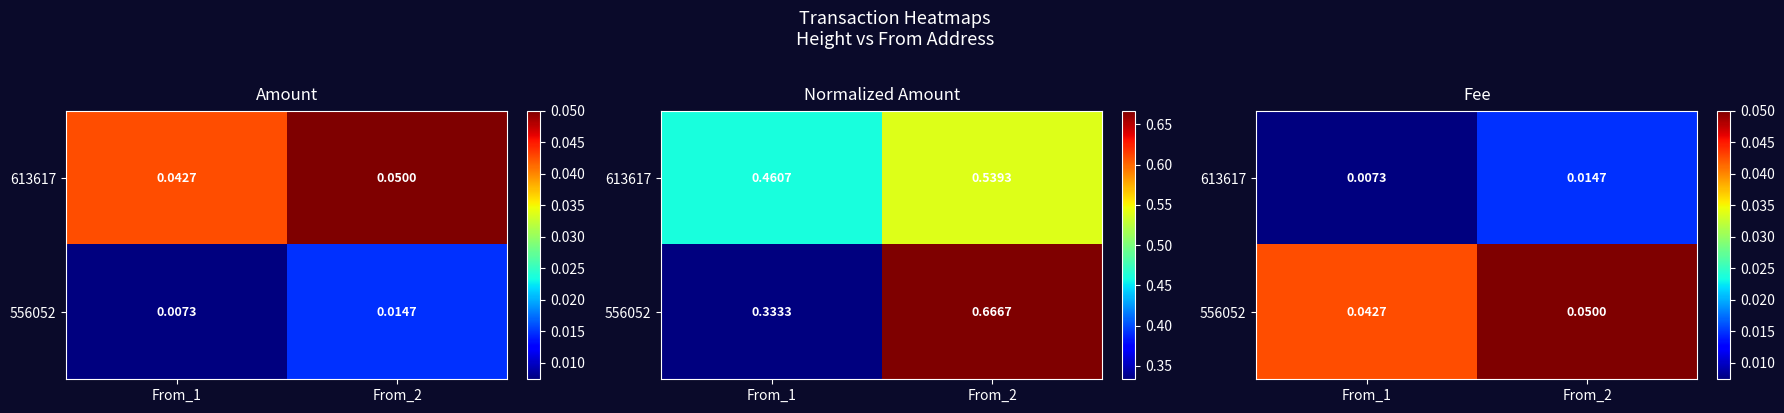

How many distinct data groups are displayed?

2